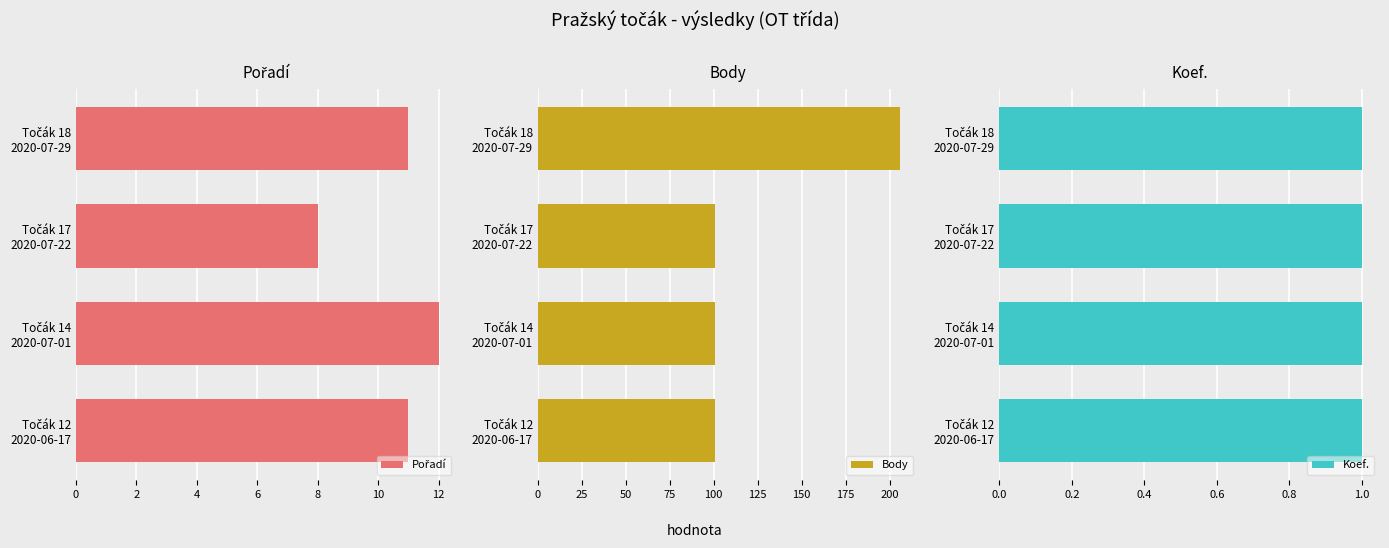

What is the sum of all Body values?

509